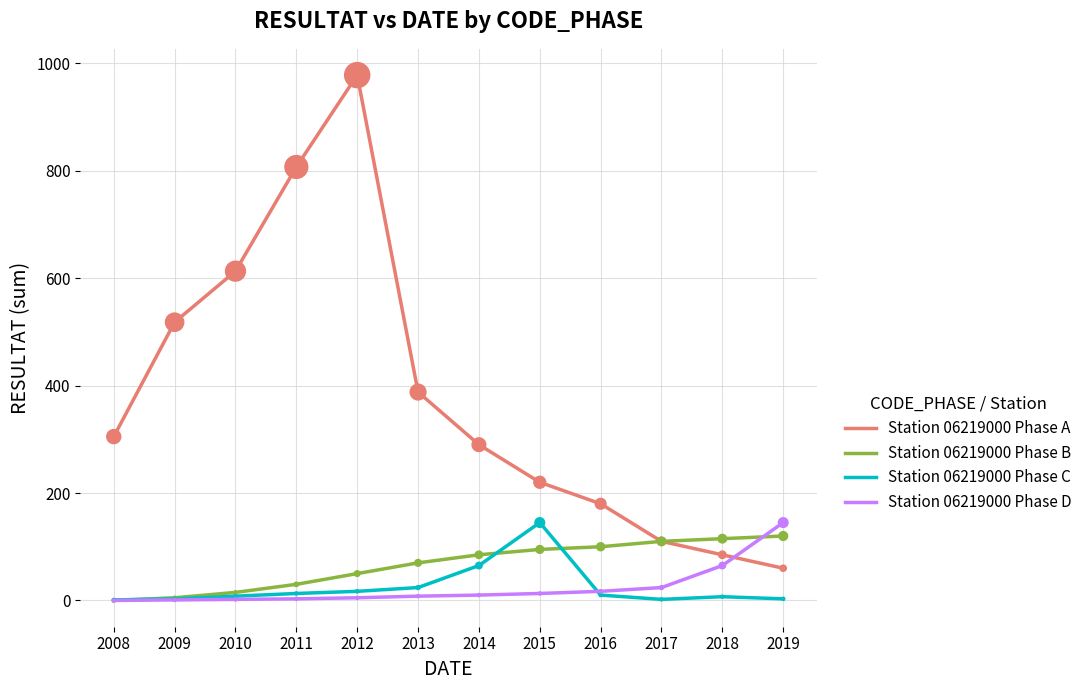

At which category is the sum across all series the highest?

2012